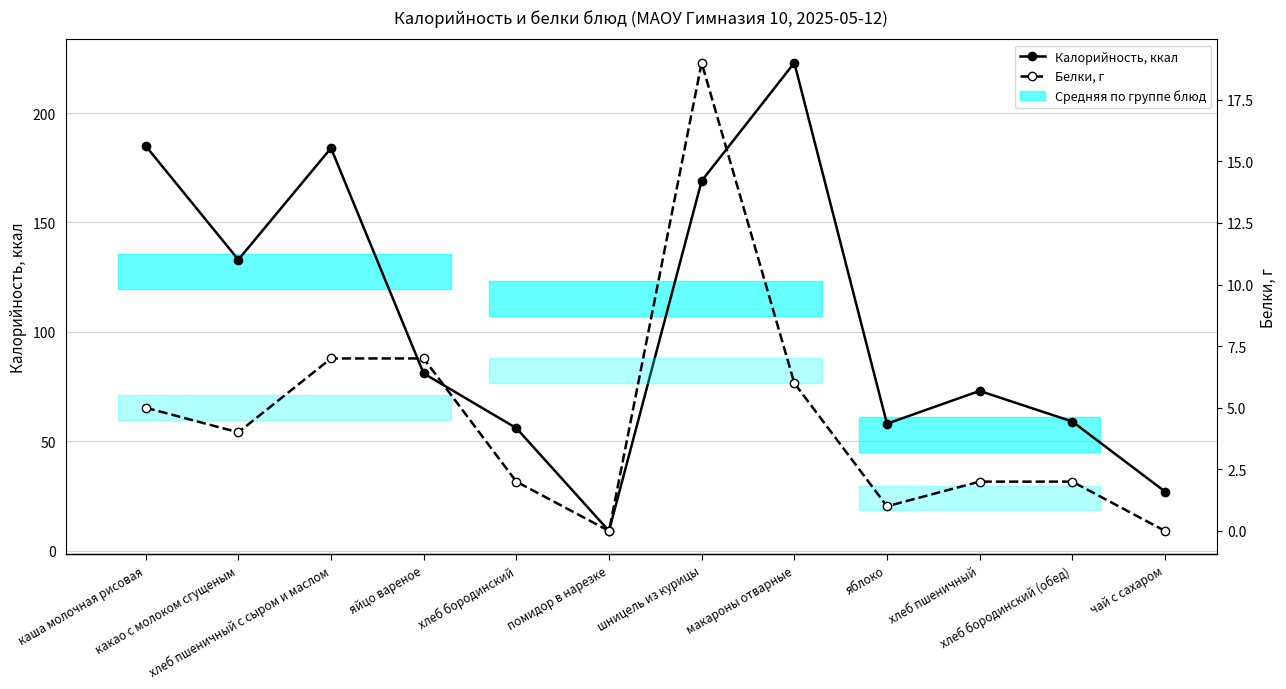

How many categories are shown in the chart?

12